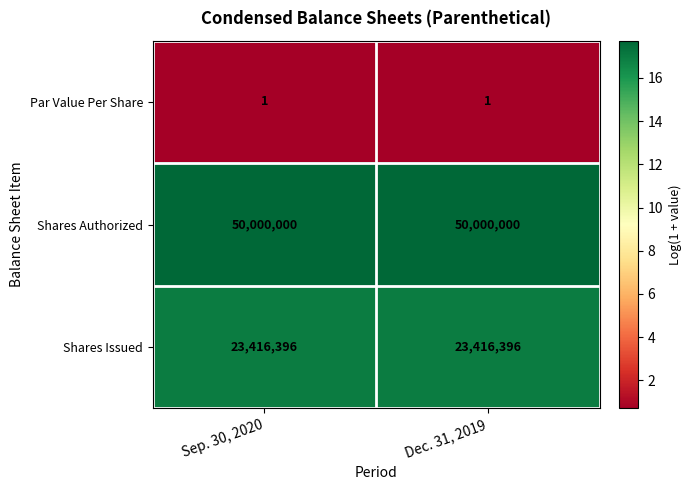

List the series in order of their peak value, lowest first.

Par Value Per Share, Shares Issued, Shares Authorized